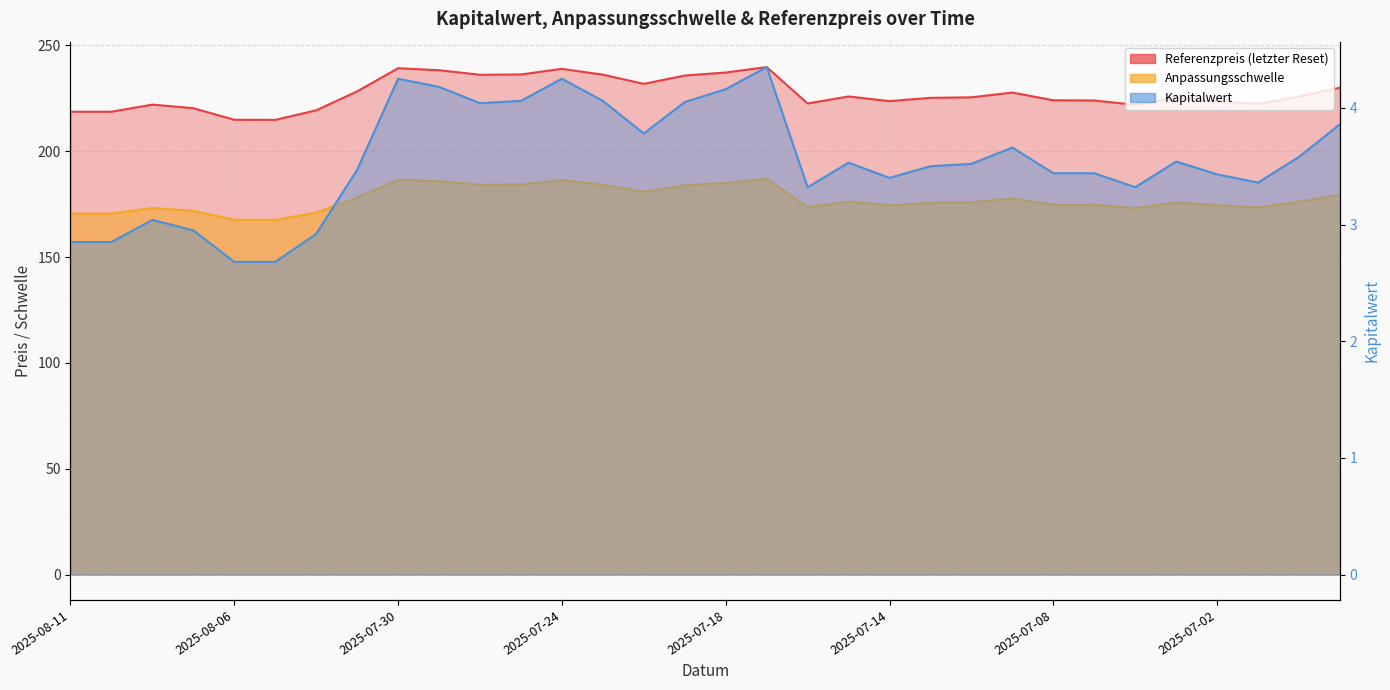

Where is the first local maximum for Kapitalwert?

2025-08-08